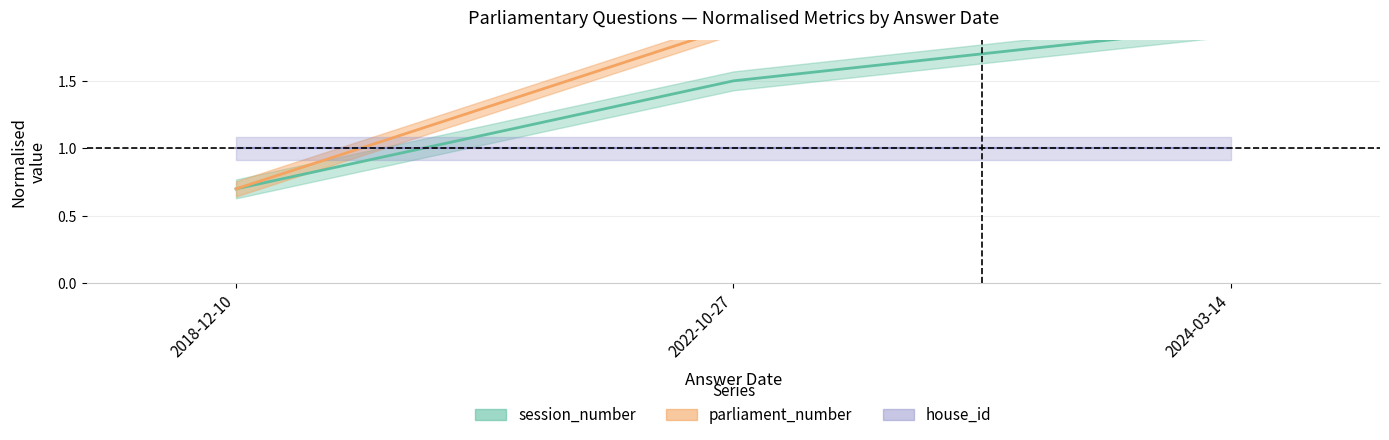

What is the lowest value of the parliament_number series?

0.7